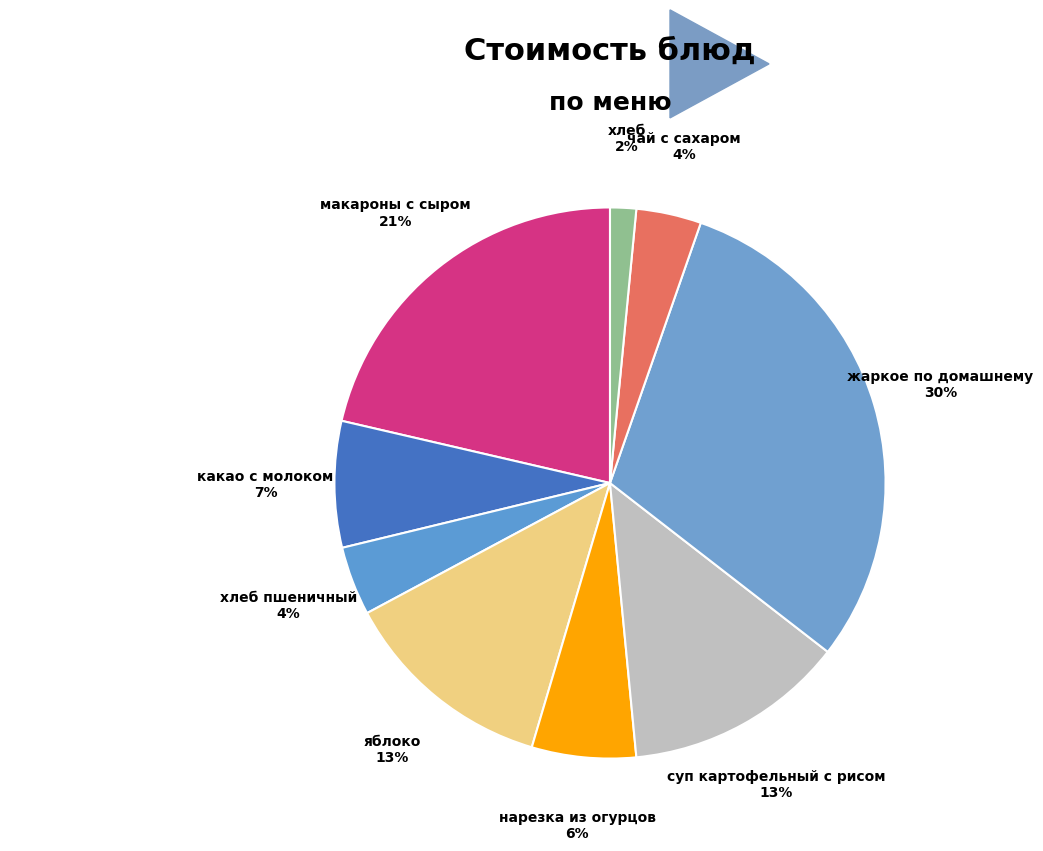

What is the smallest slice in the pie chart?

хлеб